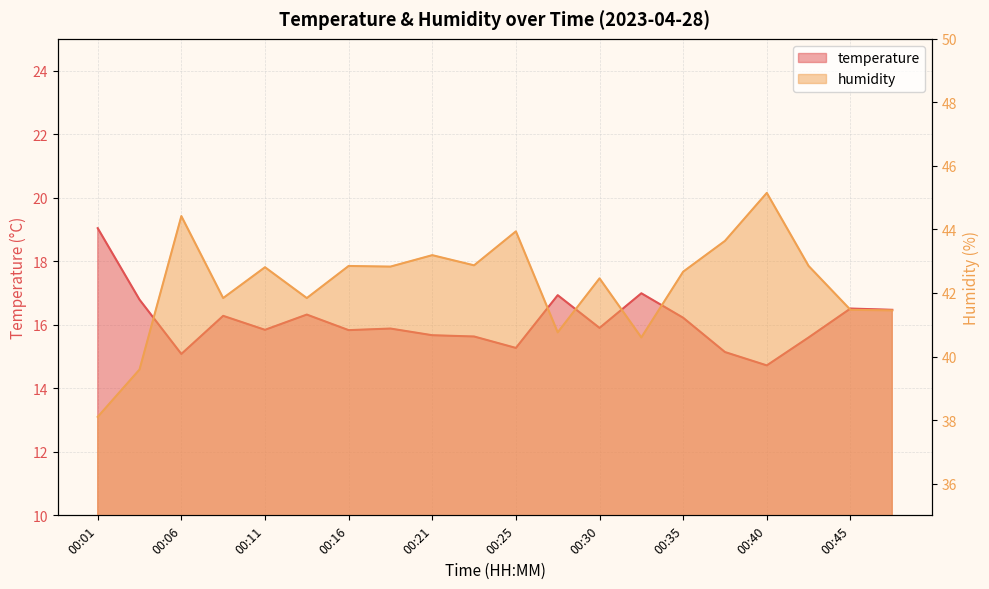

Does the chart display data point markers on the line(s)?

No